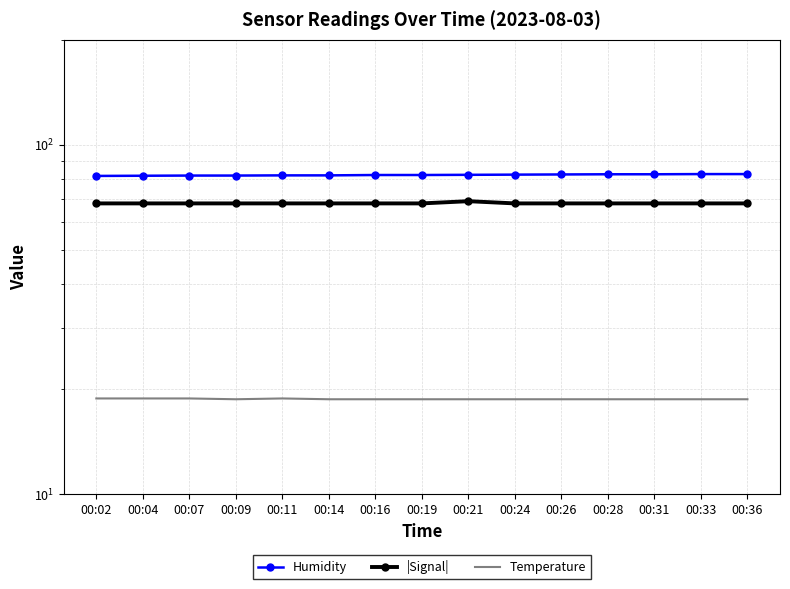

What is the minimum value shown in the chart?

18.7